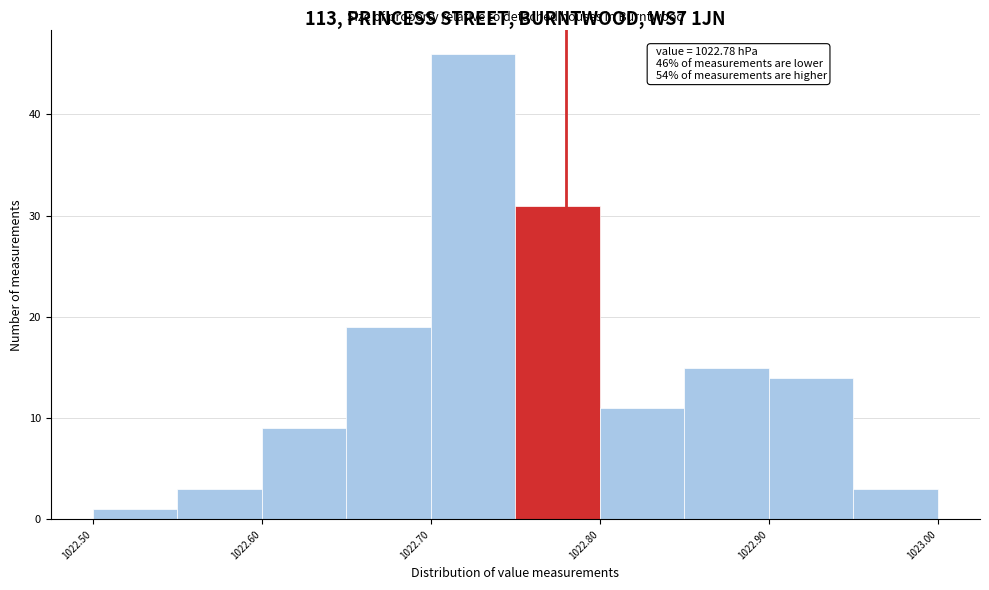

Which range on the x-axis has the tallest bar?

1022.70 to 1022.75